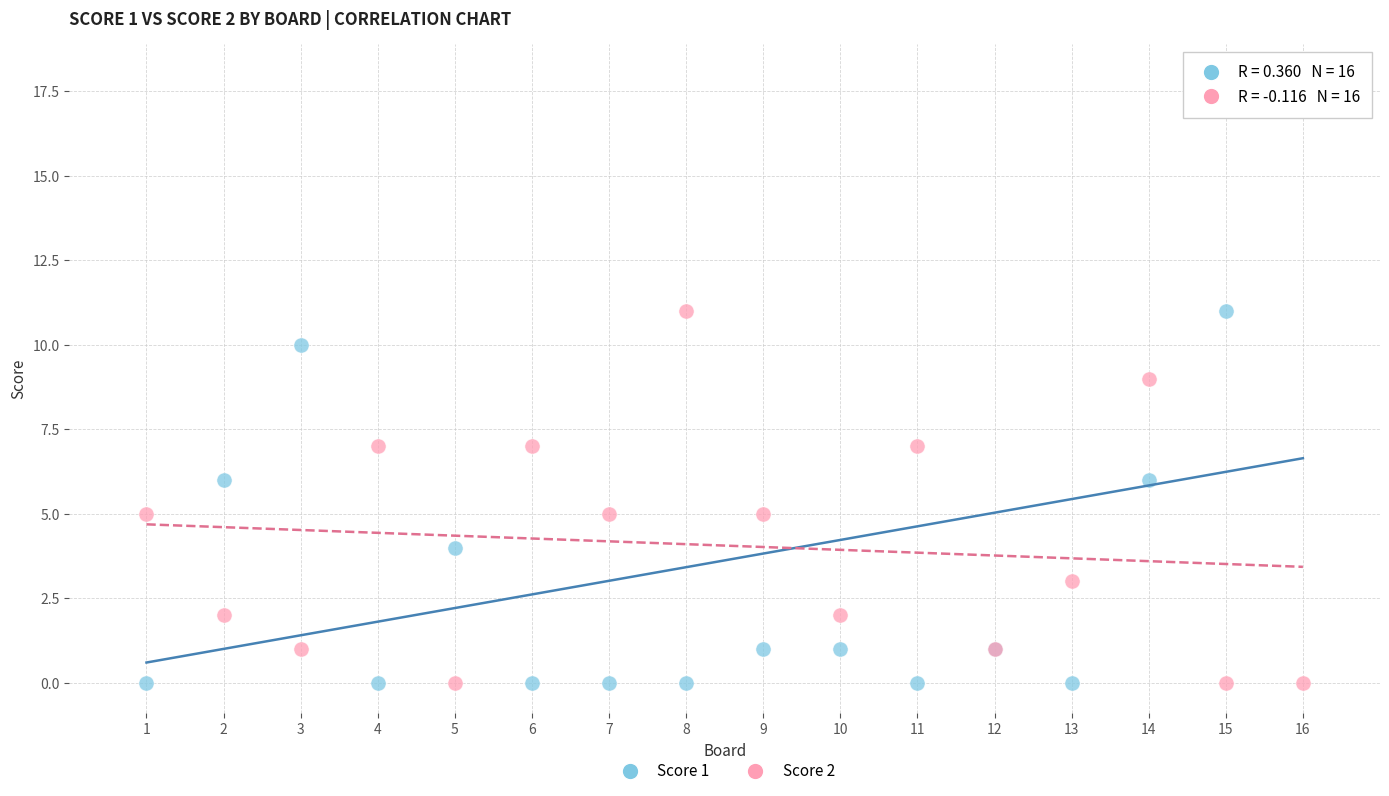

What is the X range (max minus min) for the scatter plot?

15